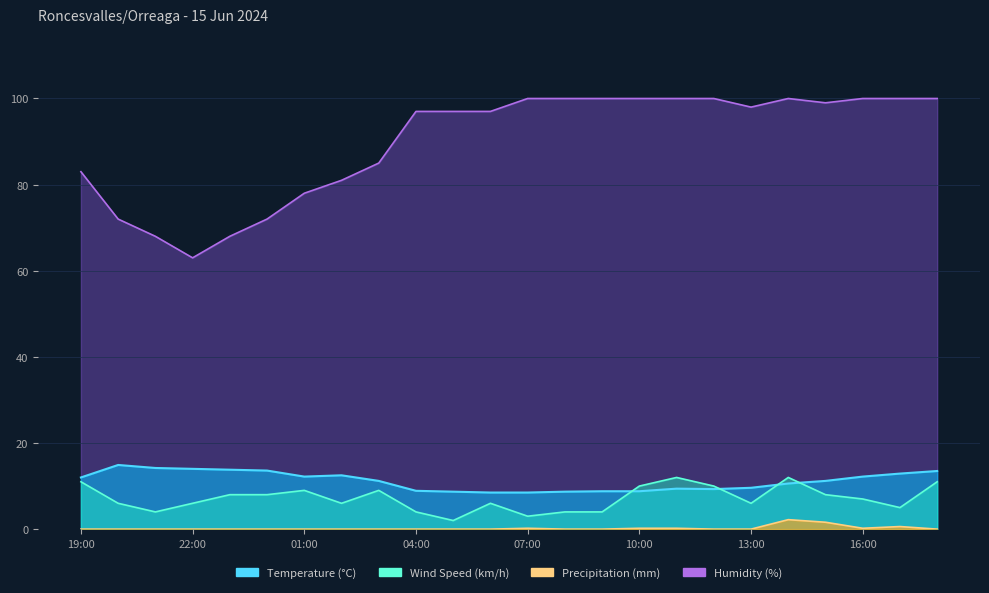

After their last crossing, which series has the higher values: Wind Speed or Temperature?

Temperature